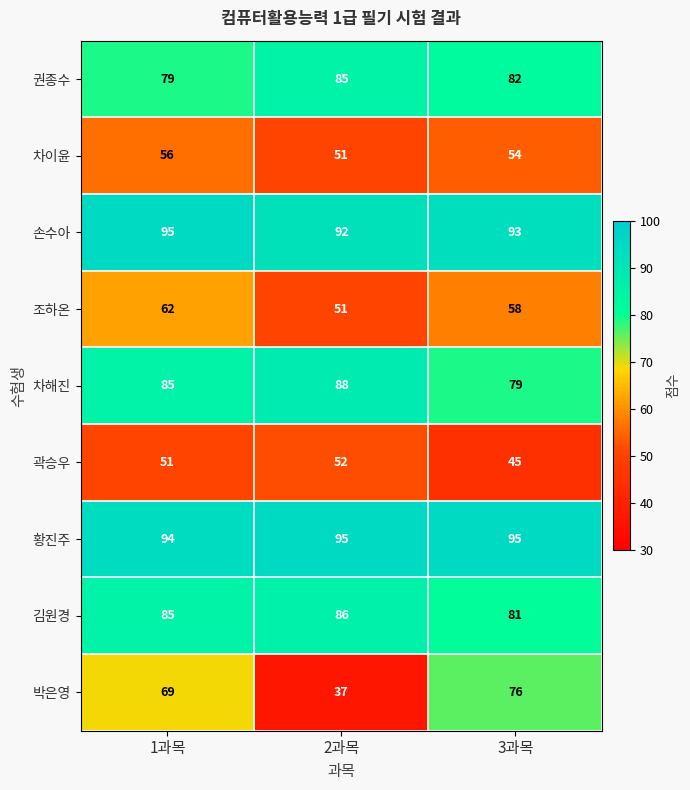

What is the total value across all series at 2과목?

637